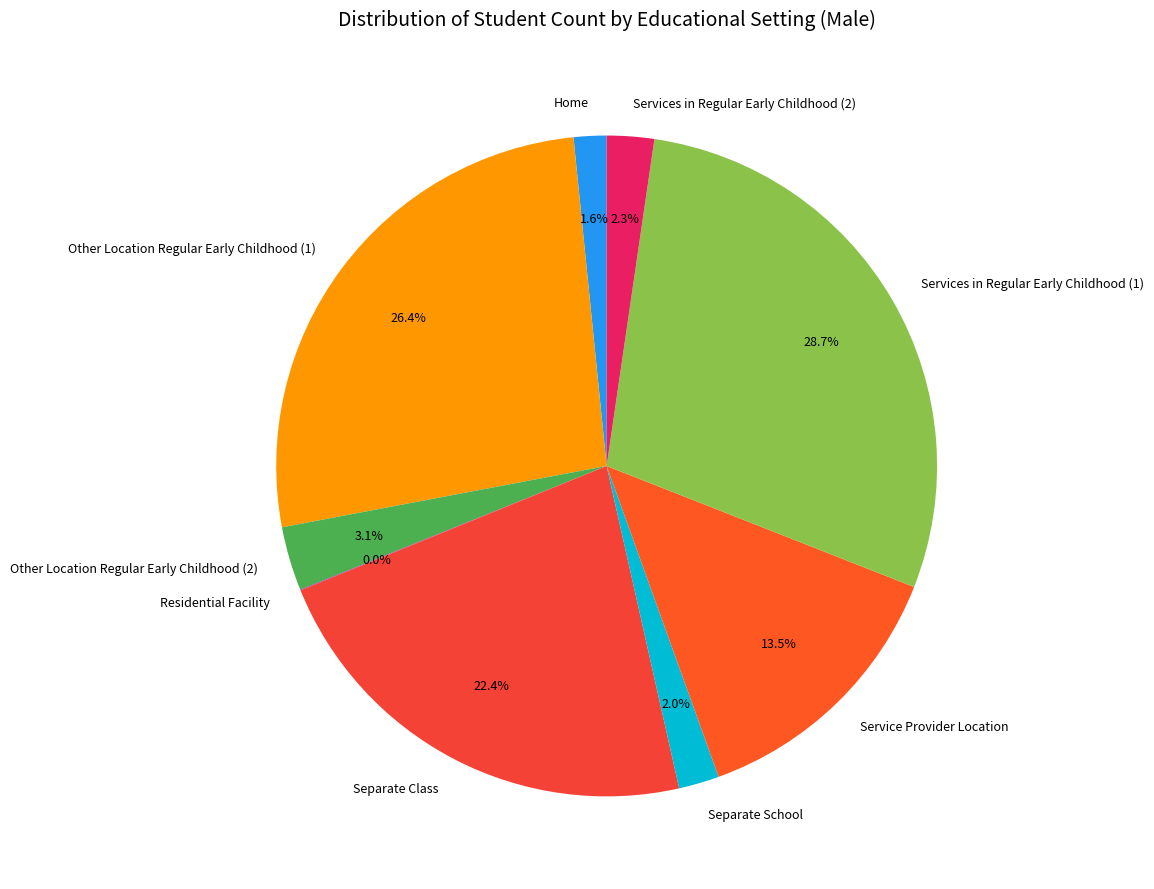

What is the largest slice in the pie chart?

Services in Regular Early Childhood (1)